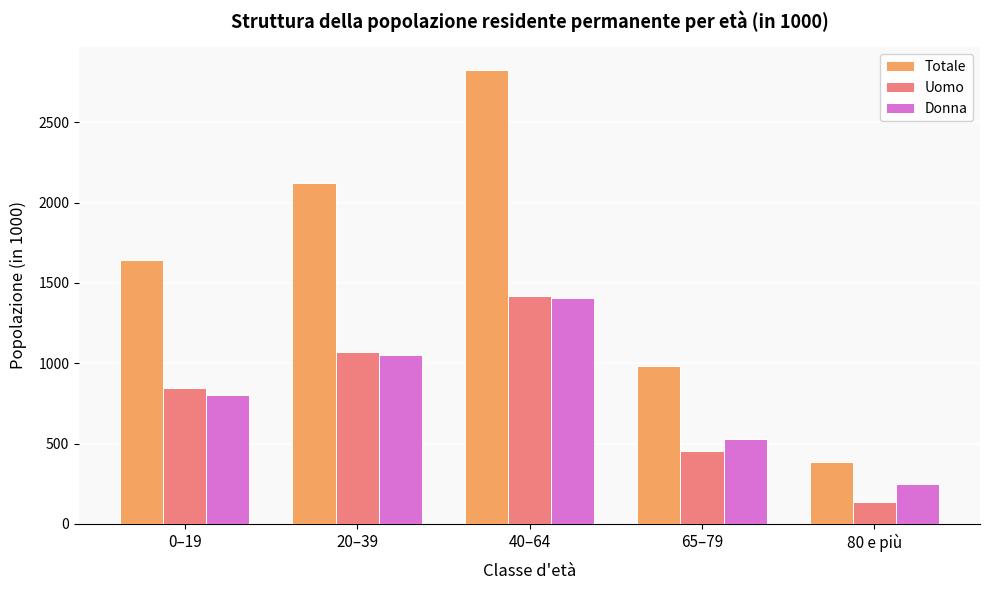

The Totale series shows 1228.4 at 40–64. True or false?

False